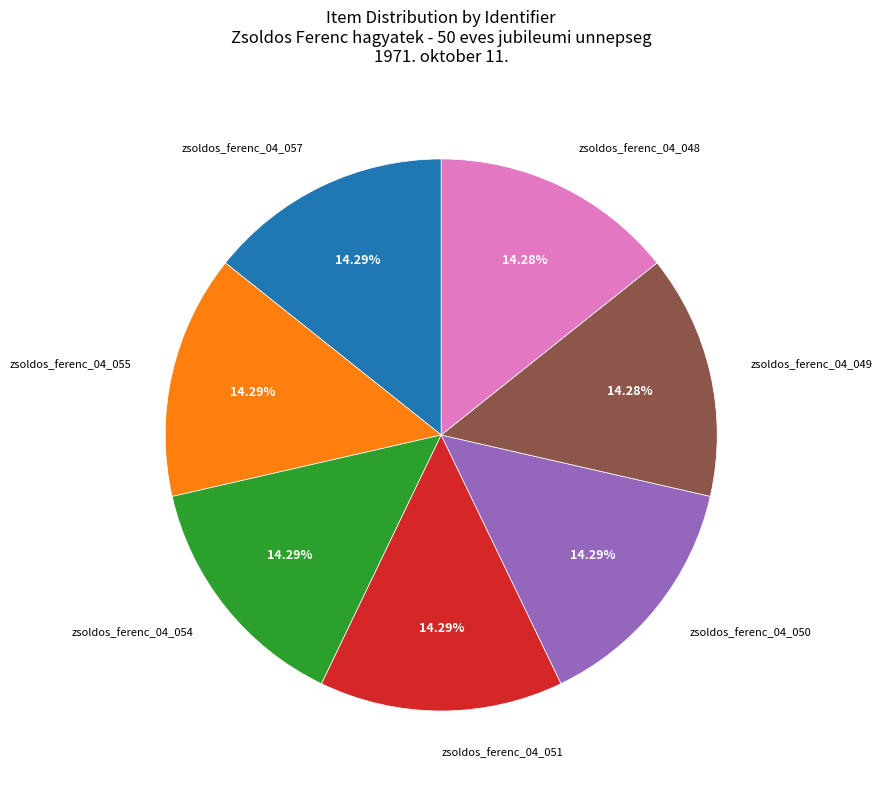

Approximately how many times larger is the value at zsoldos_ferenc_04_048 compared to zsoldos_ferenc_04_051?

1.0